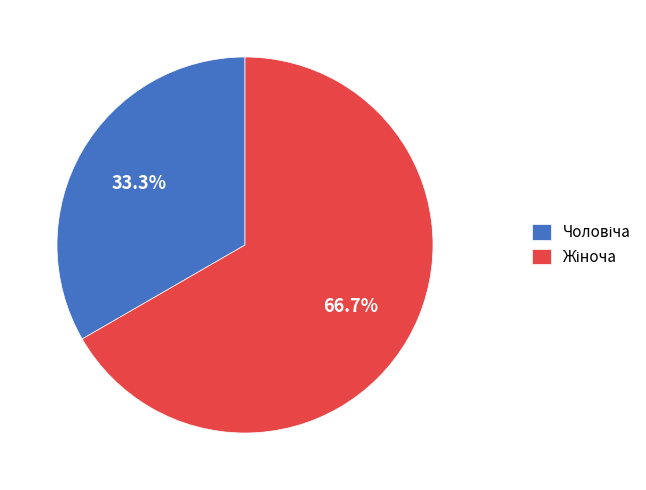

Does any single category account for the majority?

Yes